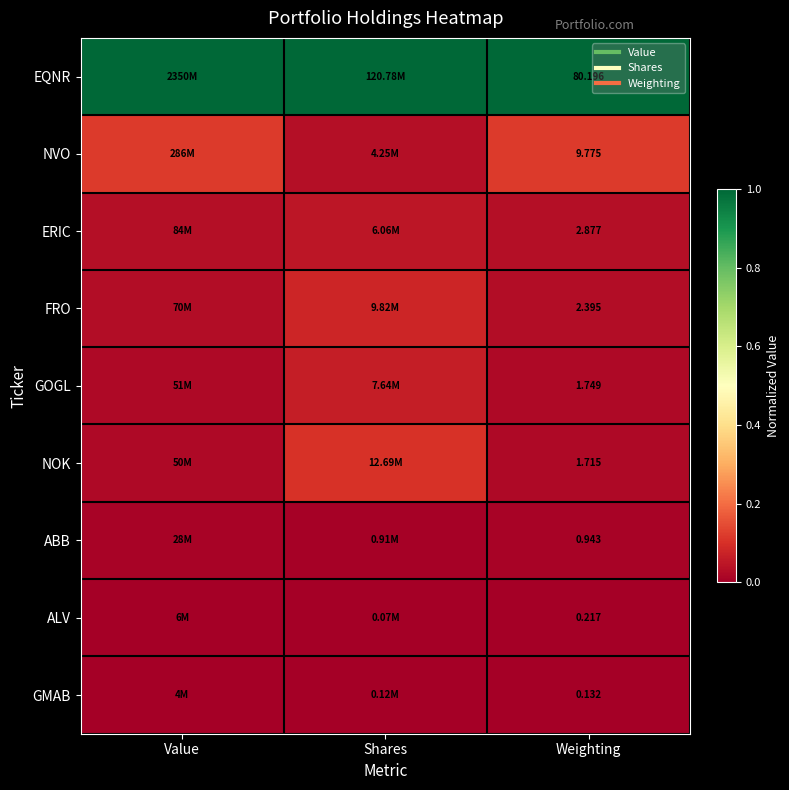

The value of GMAB at Shares is 0.0. True or false?

False